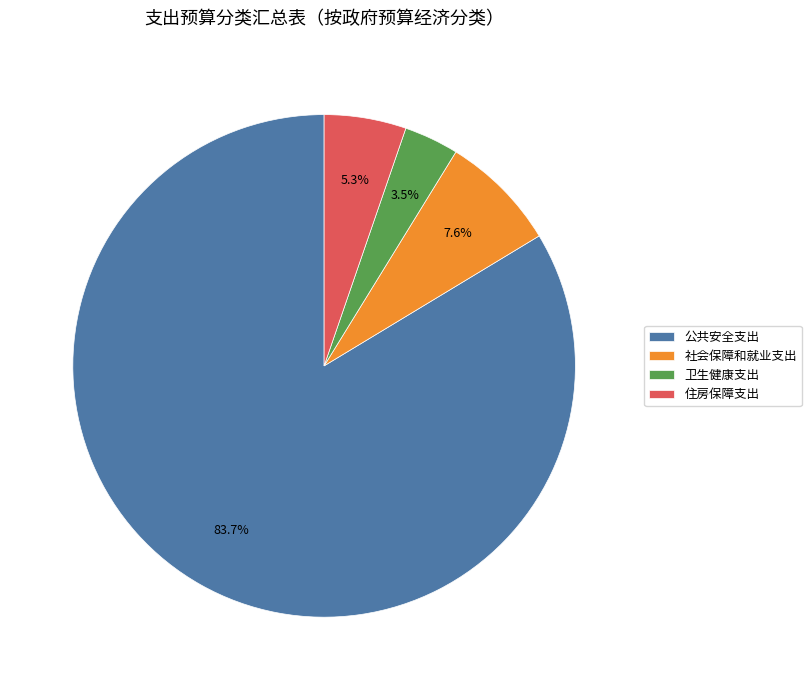

To the nearest percent, what portion does 住房保障支出 represent?

5%